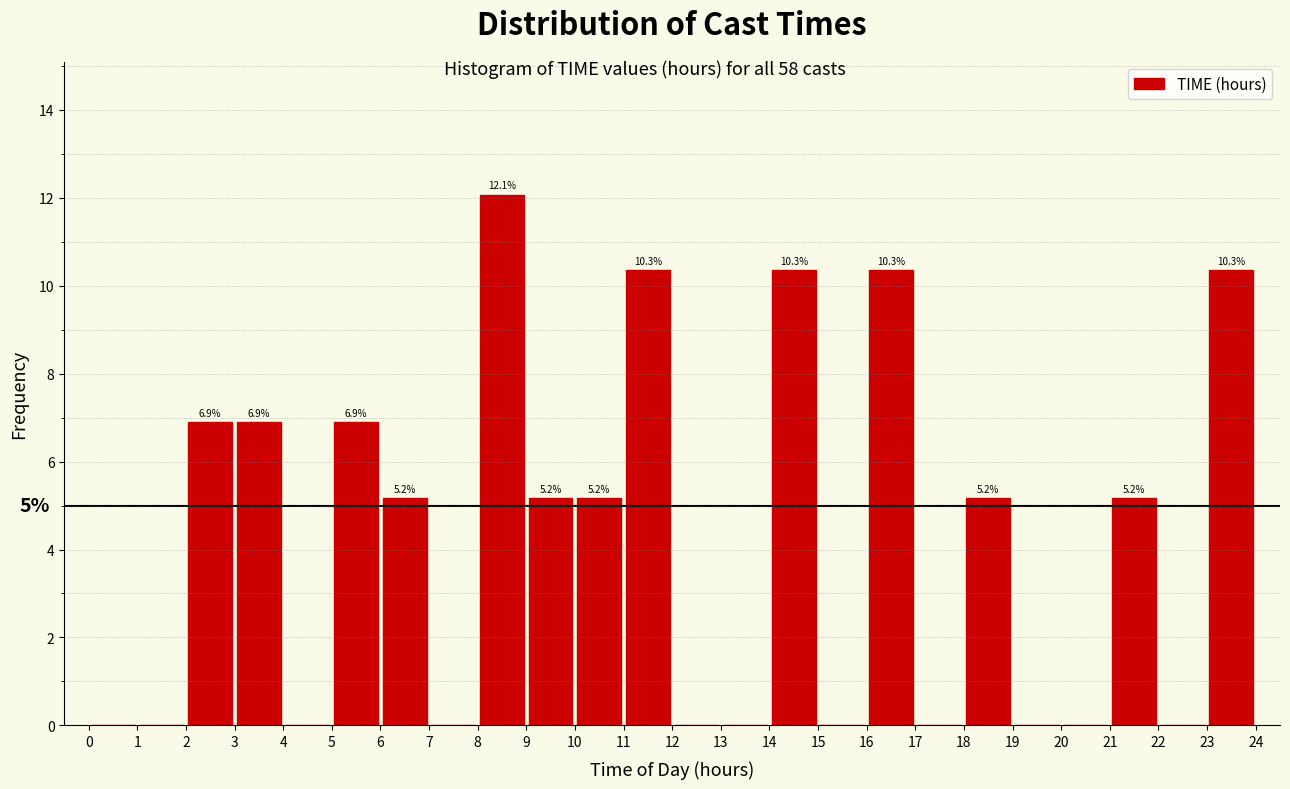

Over which range of the x-axis is the bar tallest?

8 to 9